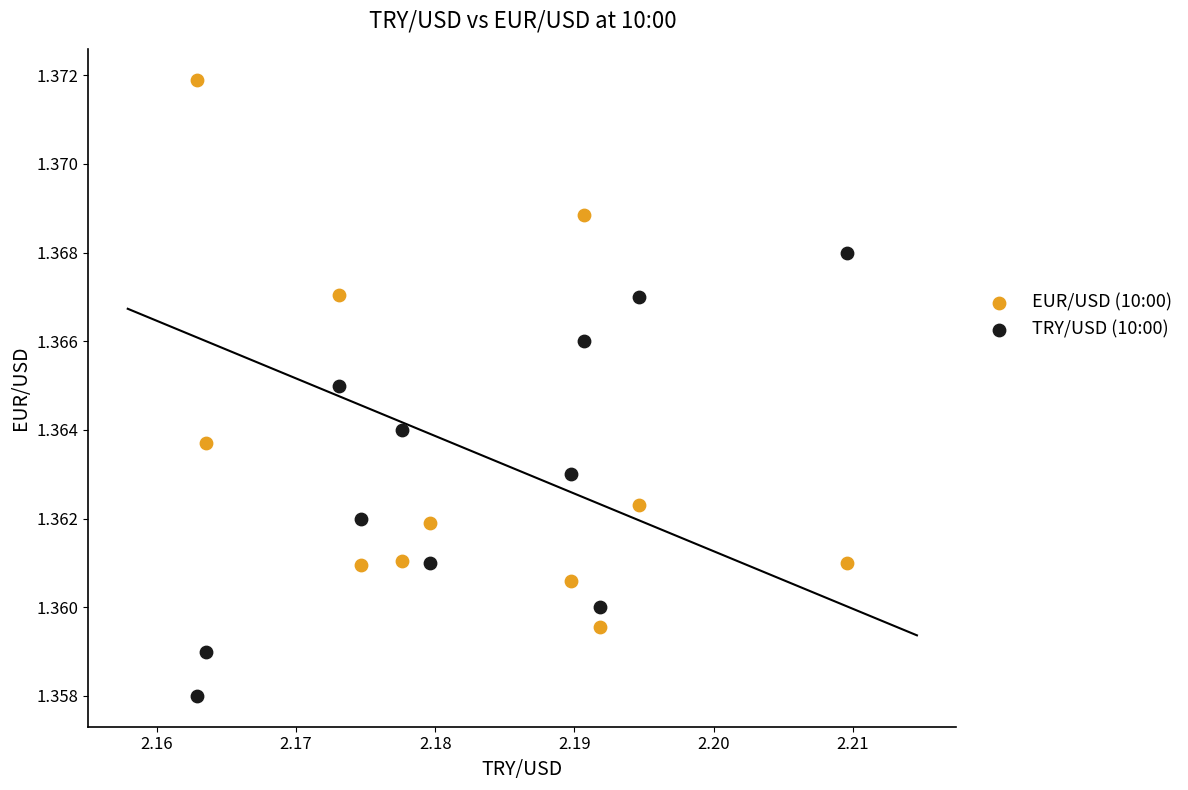

Which series contains the lowest Y value?

TRY/USD (10:00)